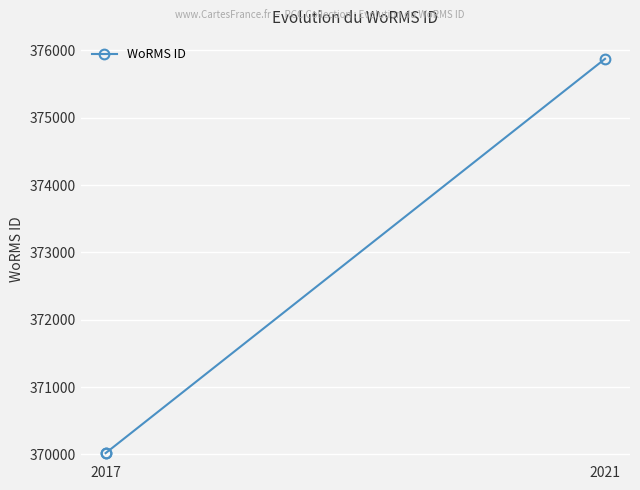

The chart shows a value of 649278 at 2021. True or false?

False